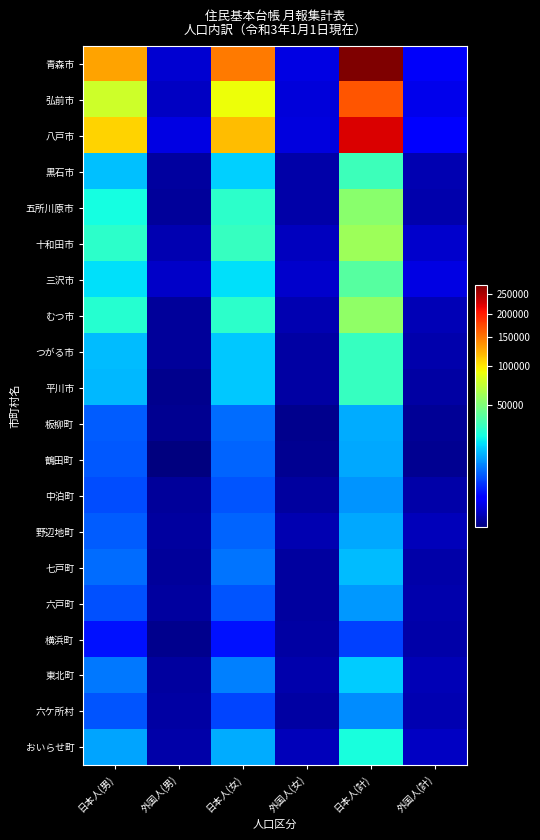

At how many categories does at least one series exceed 65313?

3